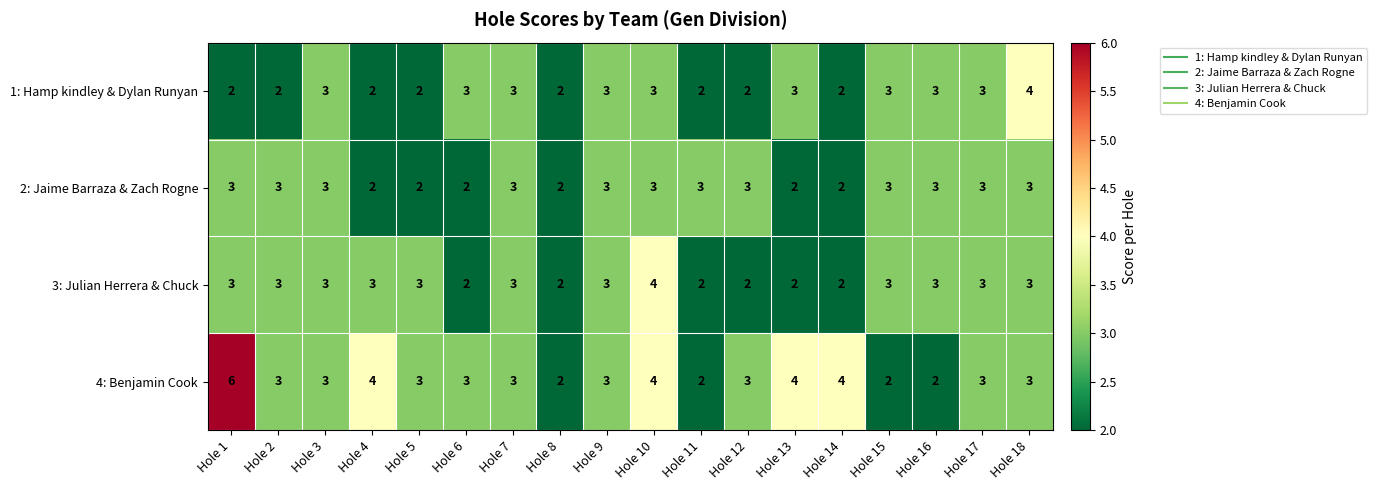

What is the average value of the 4: Benjamin Cook series?

3